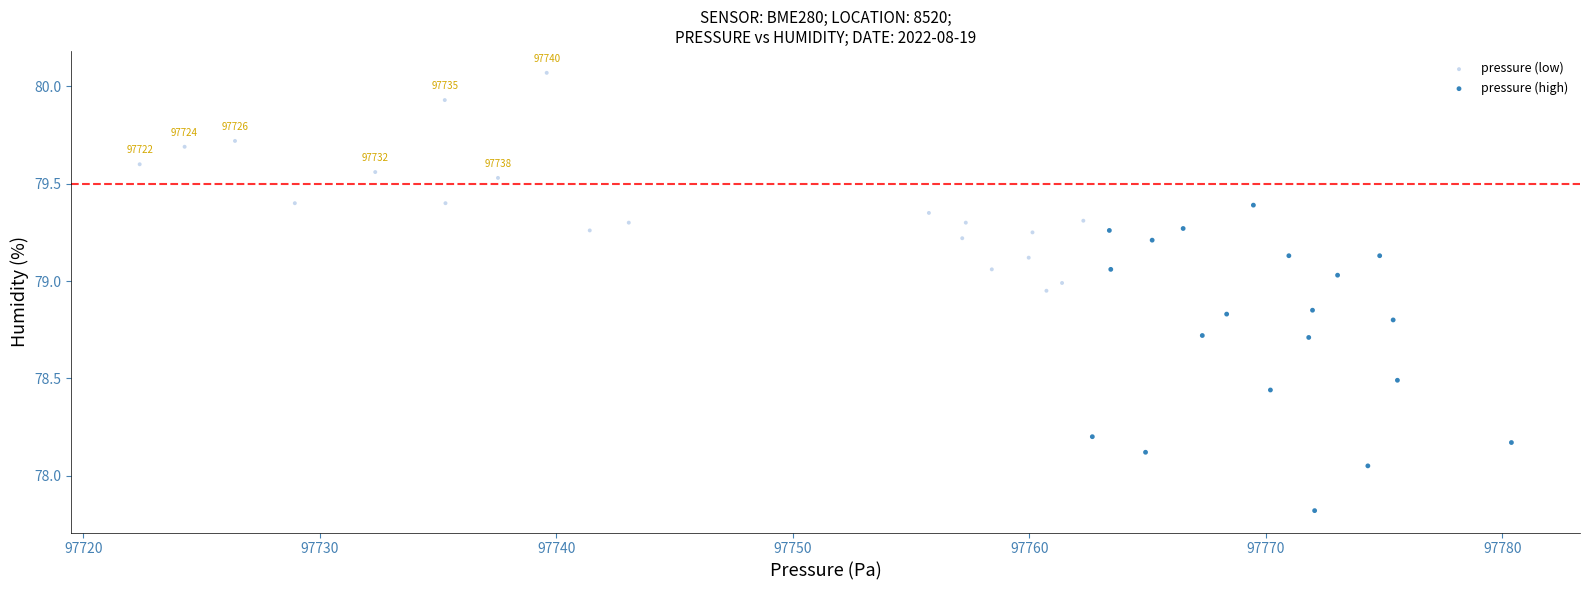

What are all the series names shown in the legend?

pressure (low), pressure (high)